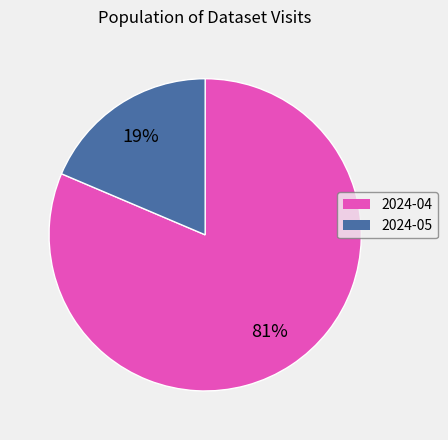

To the nearest percent, what portion does 2024-04 represent?

81%